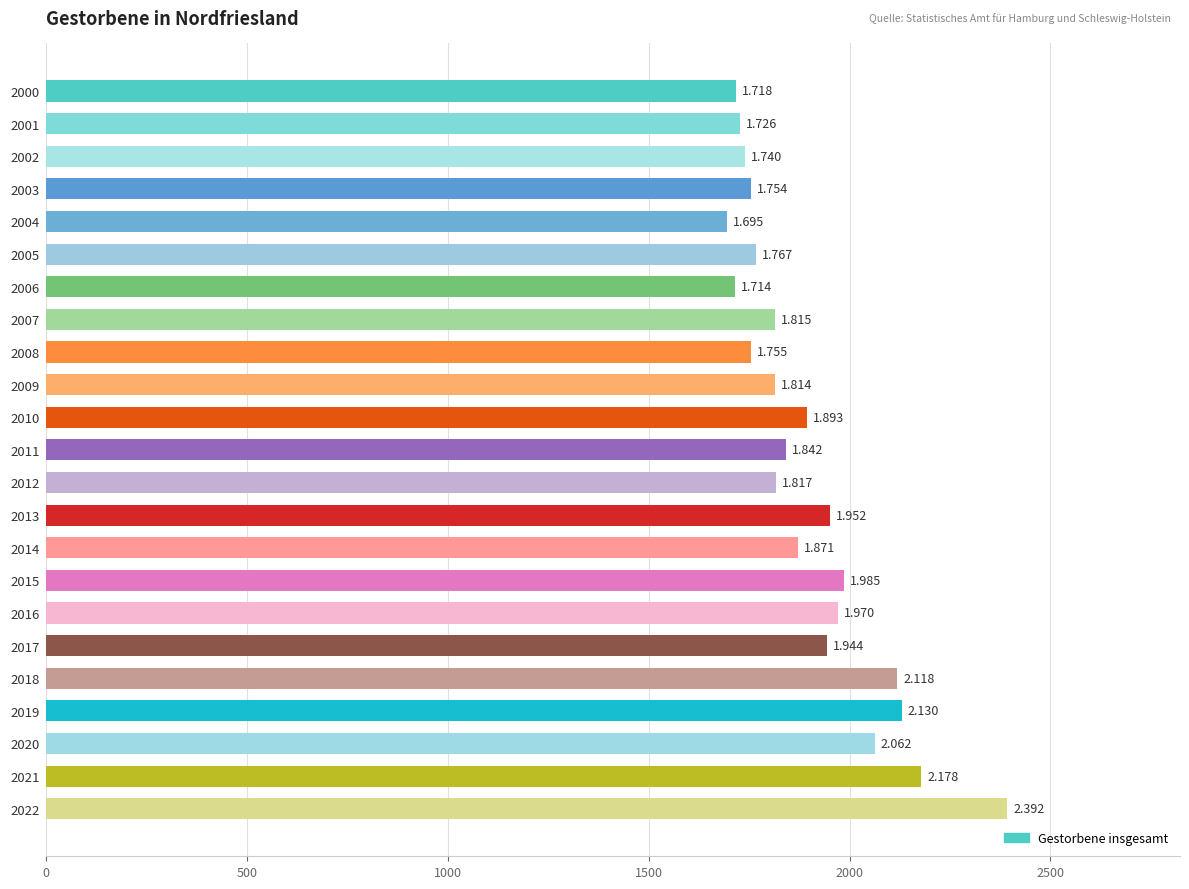

How many bars are there in total?

23